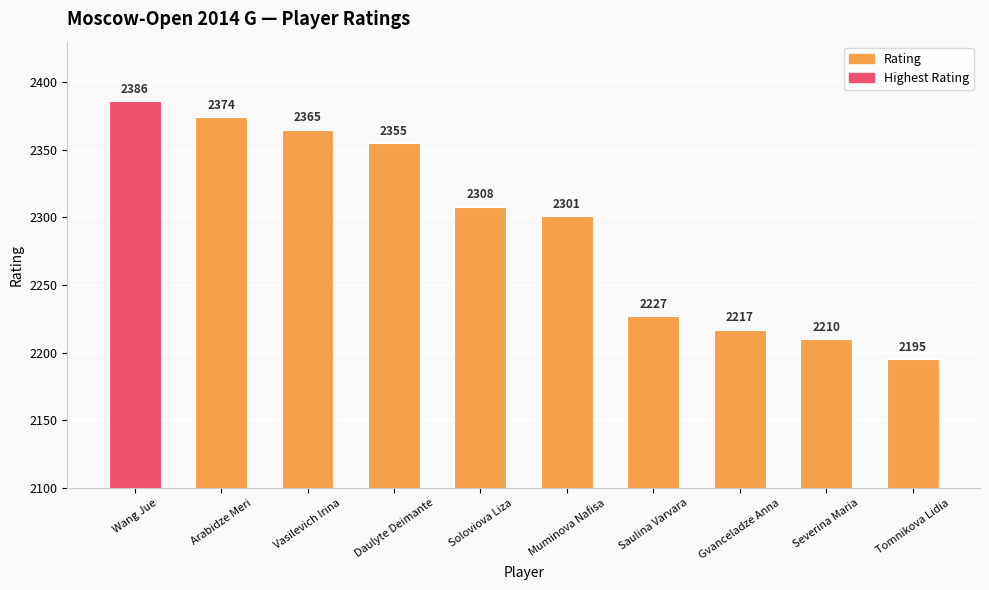

Count the number of categories in the chart.

10